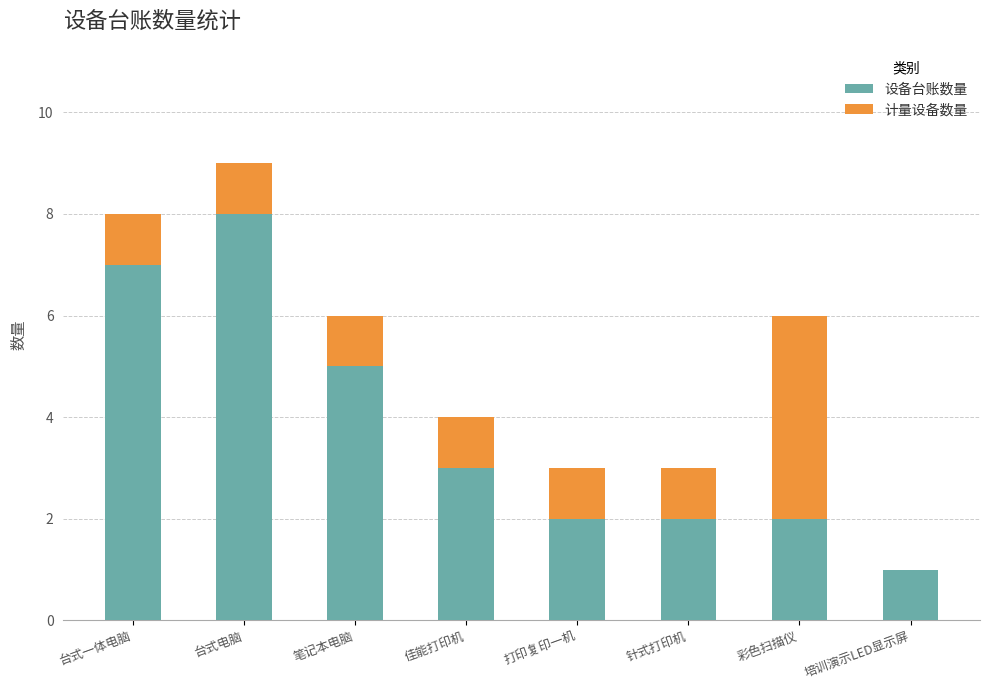

Does the chart contain stacked bars?

Yes